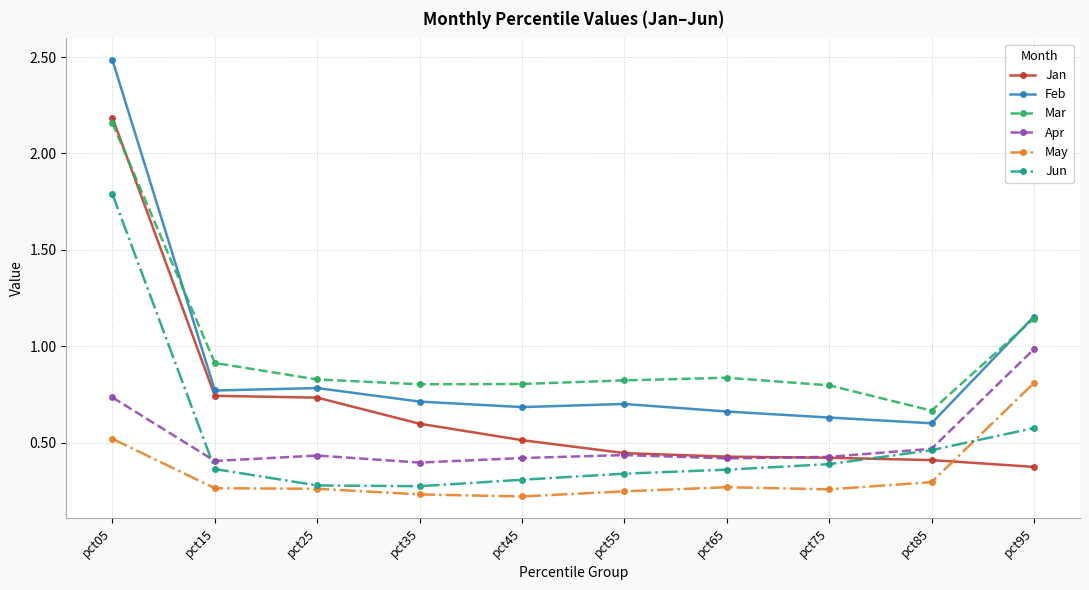

Which series changed the most between pct15 and pct95?

Apr